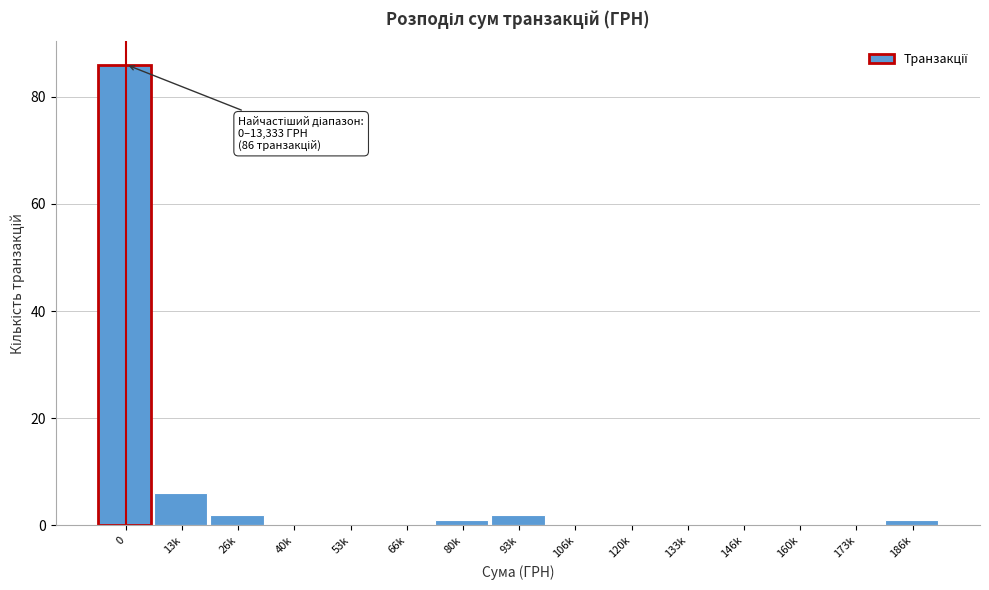

Reading left to right, what are all the values shown in this chart?

0=86	13k=6	26k=2	40k=0	53k=0	66k=0	80k=1	93k=2	106k=0	120k=0	133k=0	146k=0	160k=0	173k=0	186k=1